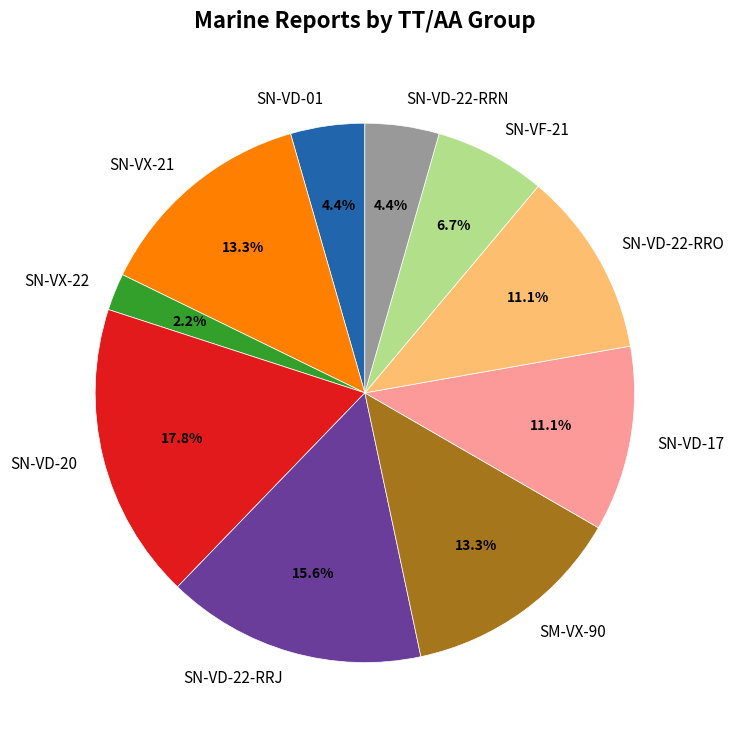

Is there any slice that represents more than half of the pie?

No